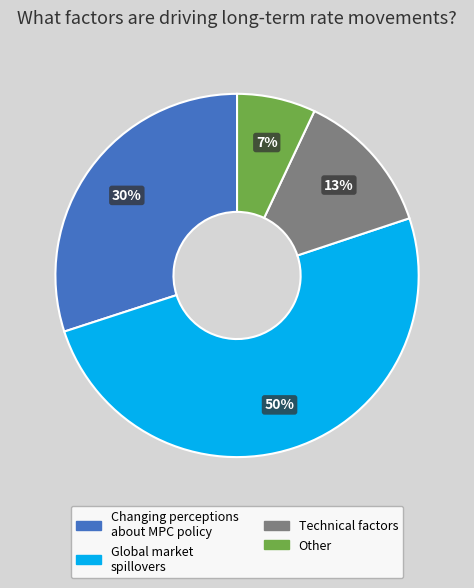

To the nearest percent, what is the average slice percentage?

25%